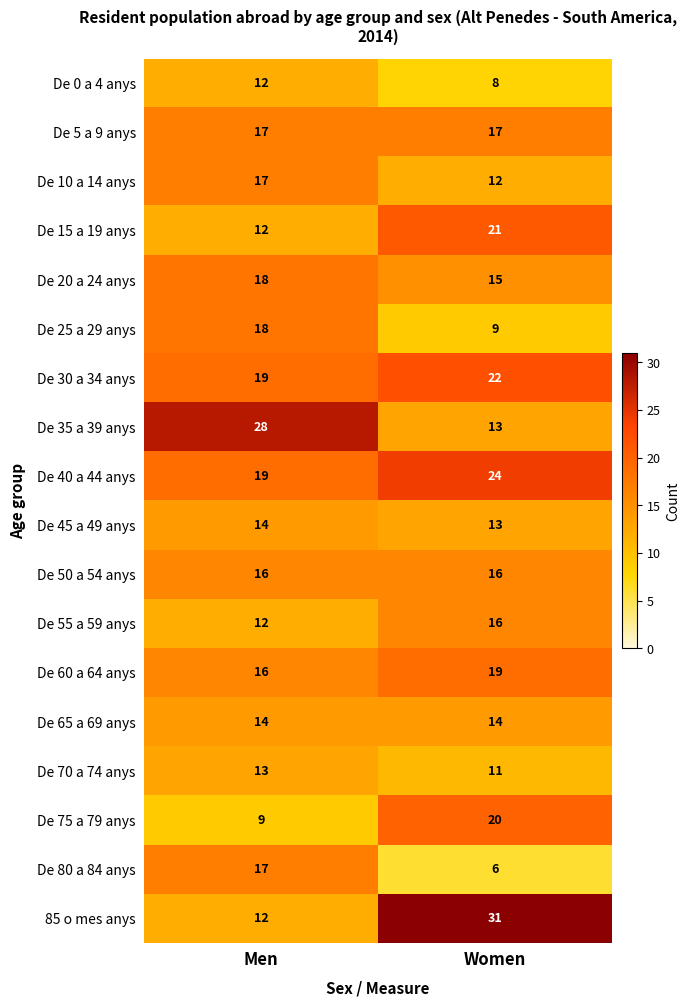

What is the approximate value of De 70 a 74 anys at Women?

11